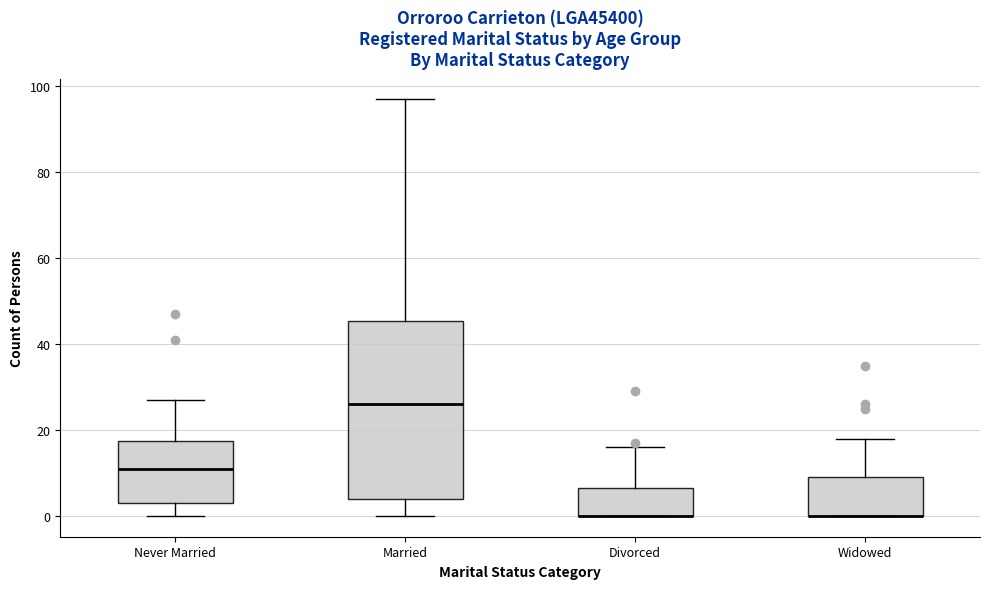

Reading left to right, read every box against the y-axis: the position of its median line, the range the box covers, and the ends of its whiskers. The values are not printed on the chart, so give them approximately, as read against the axis.

Never Married: median 12, box 4 to 18, whiskers 0 to 28
Married: median 26, box 4 to 46, whiskers 0 to 98
Divorced: median 0 (drawn on the box's lower edge), box 0 to 6, whiskers 0 to 16
Widowed: median 0 (drawn on the box's lower edge), box 0 to 10, whiskers 0 to 18